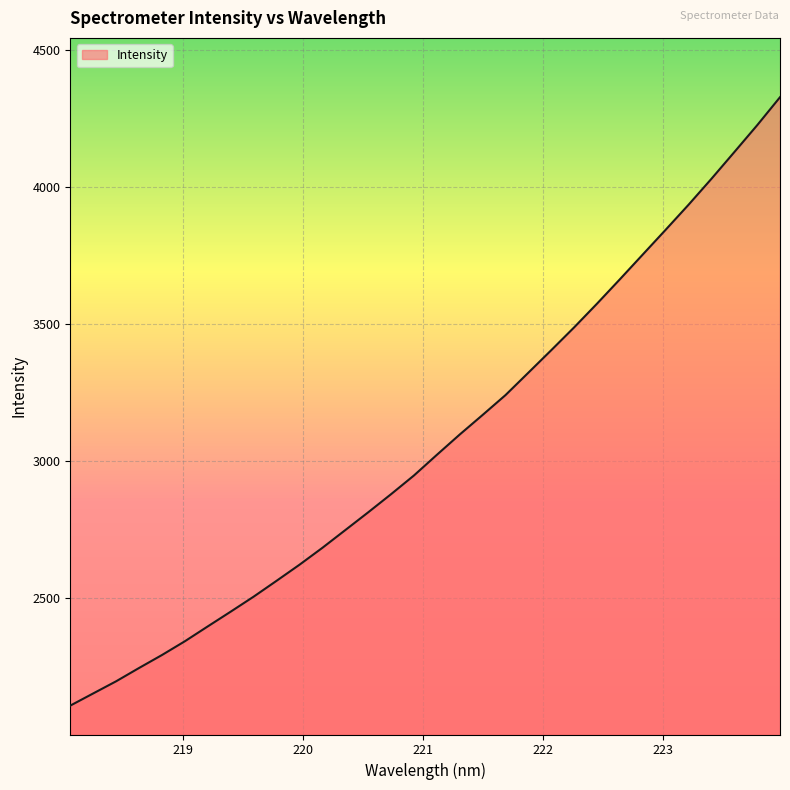

What is the smallest value displayed?

2107.6